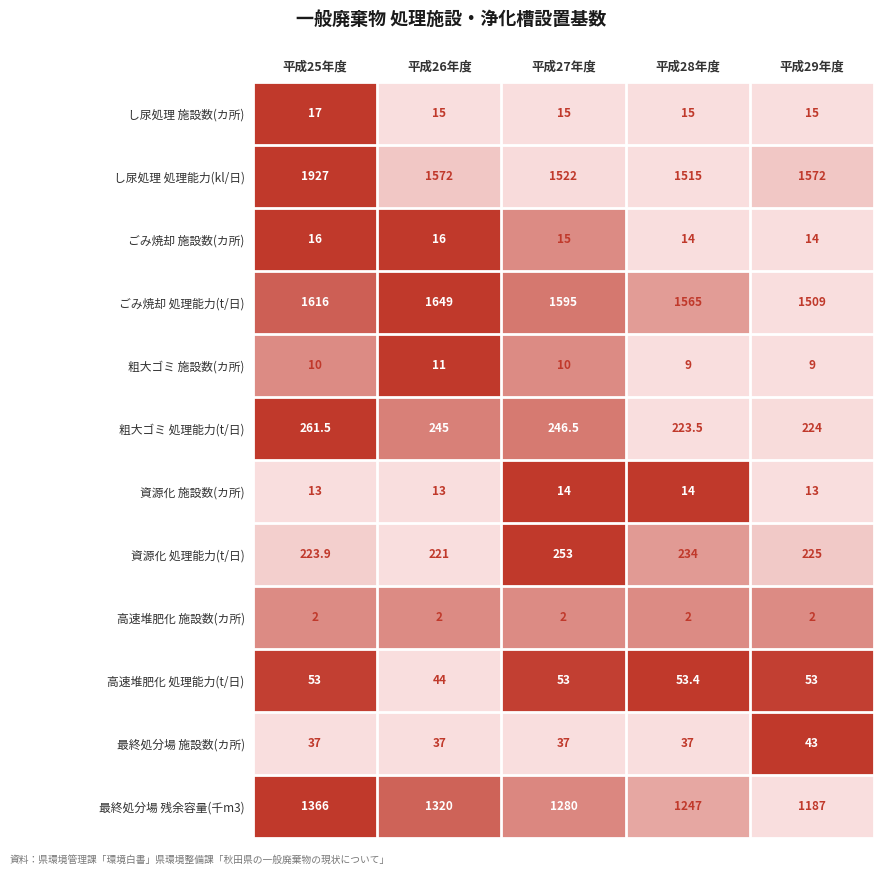

What is the spread (max minus min) of values at 平成28年度?

1563.0